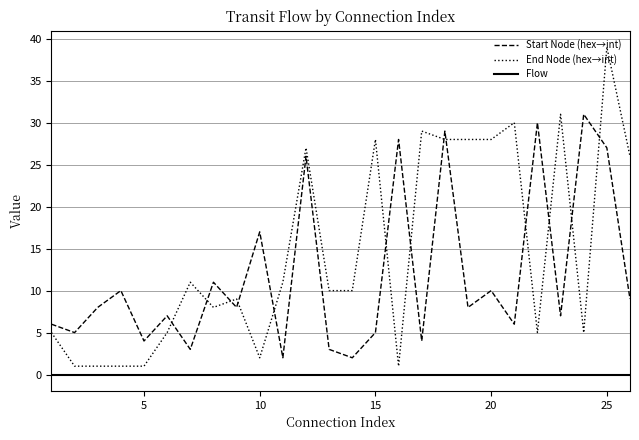

Which series has the widest spread of values?

End Node (hex→int)